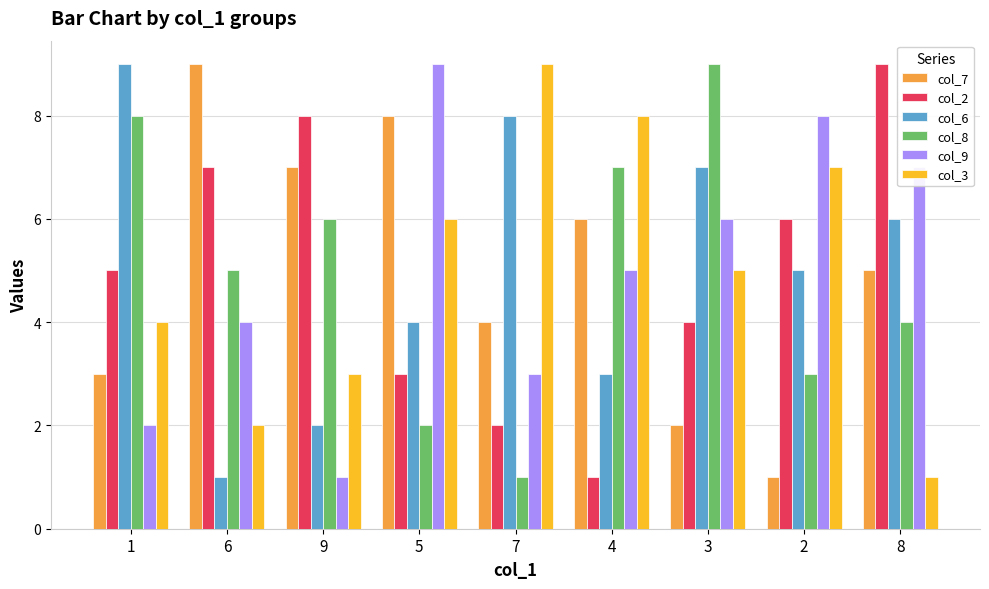

What is the spread (max minus min) of values at 7?

8